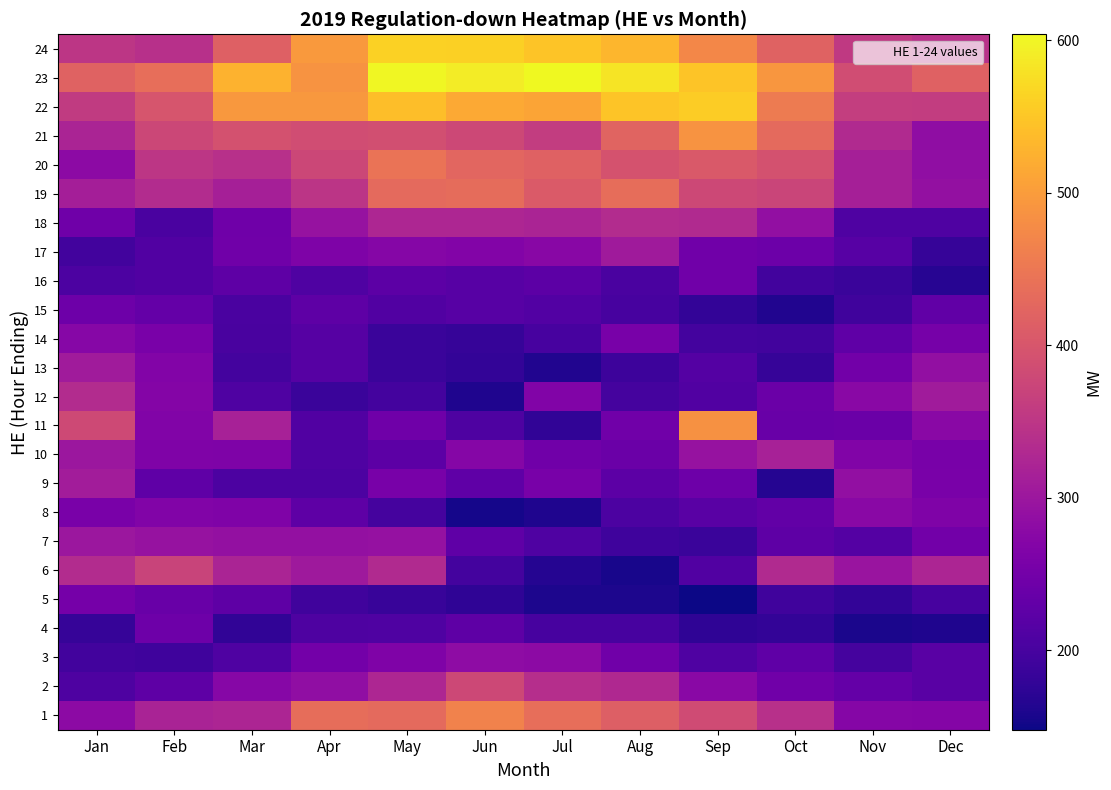

What is the difference between the highest and lowest values at Oct?

328